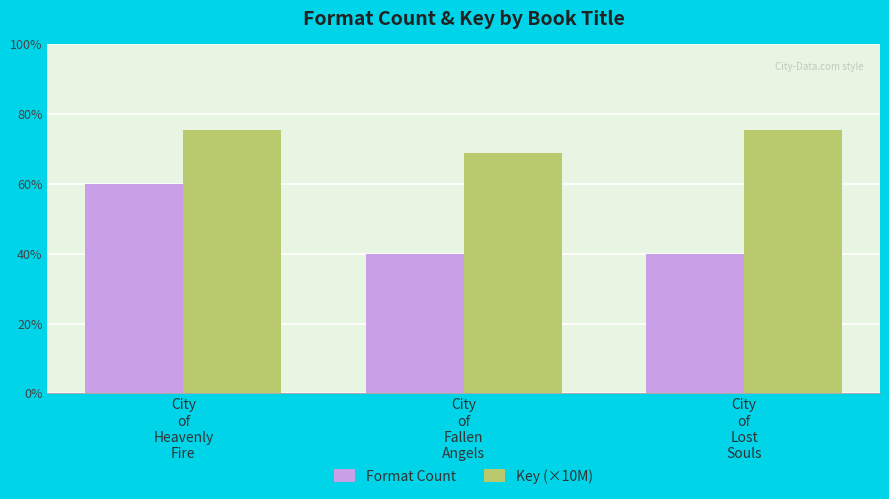

Rank the categories by Key (×10M) value from highest to lowest.

City
of
Heavenly
Fire, City
of
Lost
Souls, City
of
Fallen
Angels